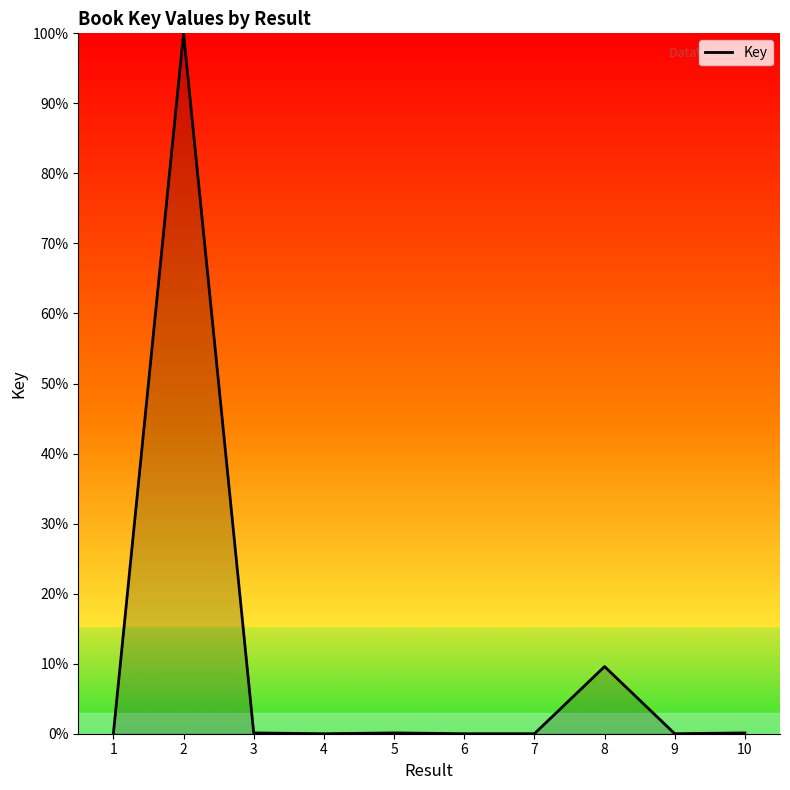

Is it true that the value at 6 is 0.0?

True